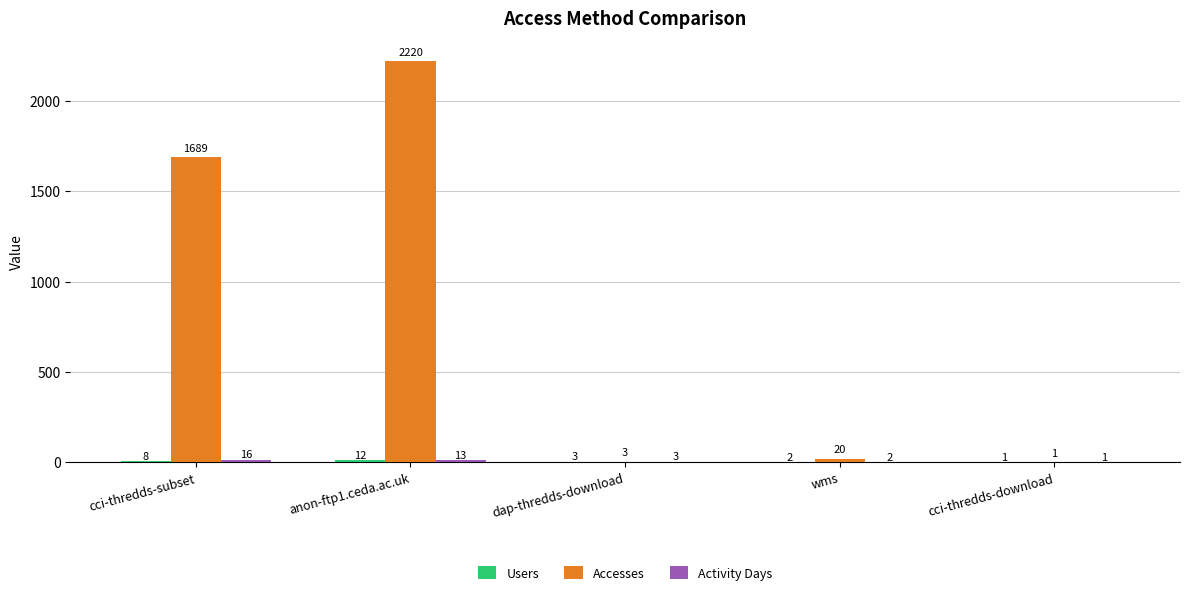

At which label is Accesses closest to 1110?

cci-thredds-subset